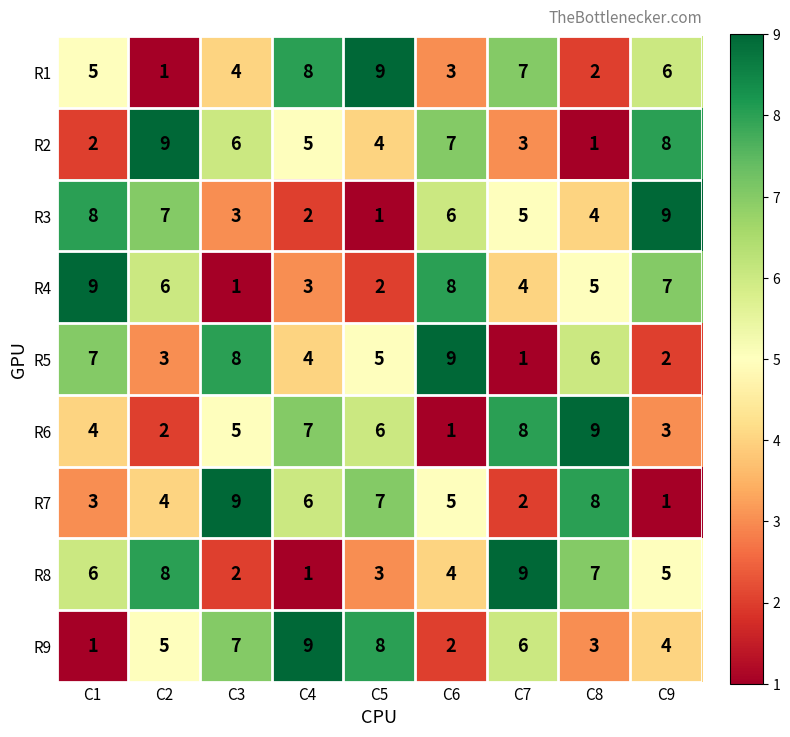

What is the difference between the maximum and minimum values in the R2 series?

8